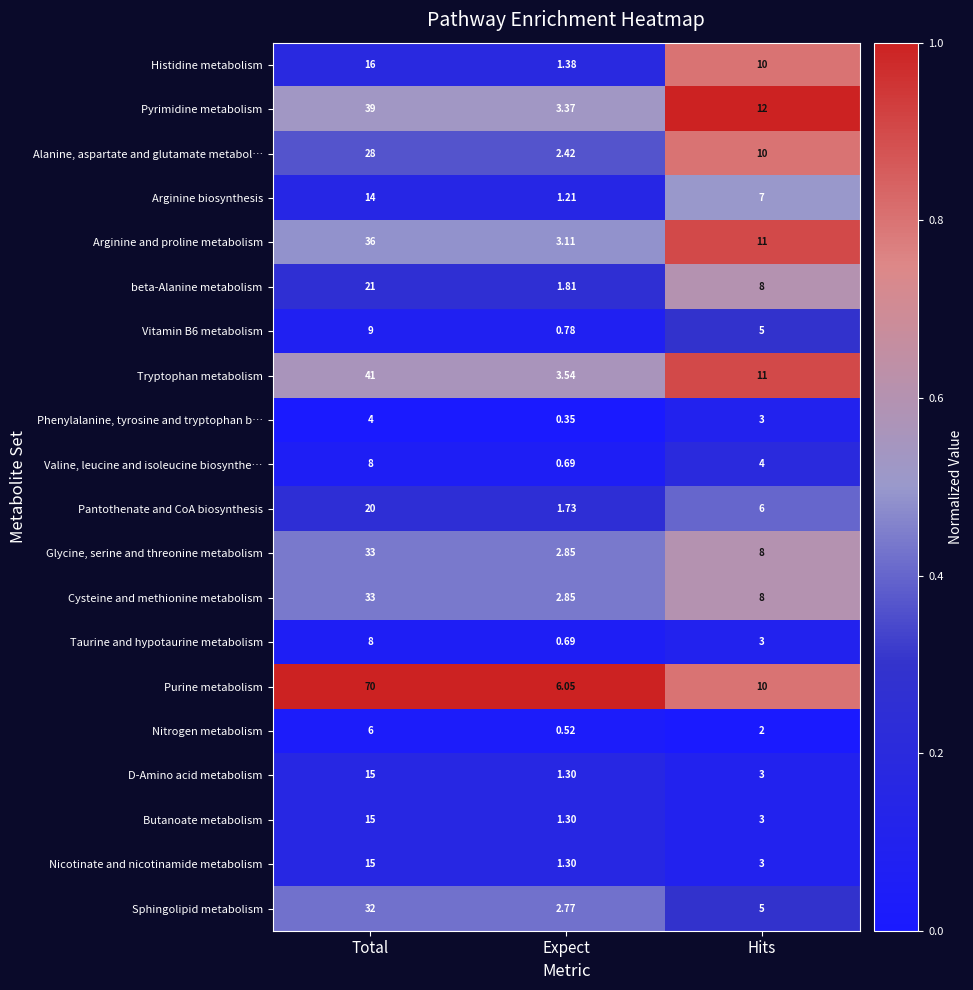

What is the maximum value shown in the chart?

70.0